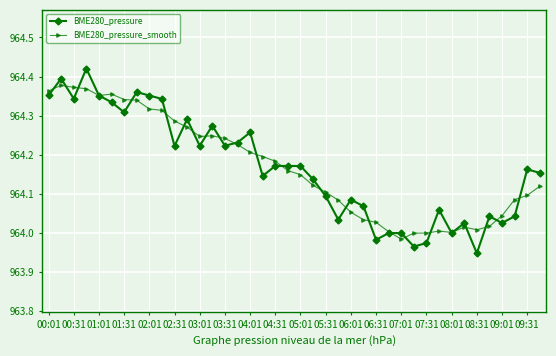

True or false: BME280_pressure has more than 2 interior local peaks.

True